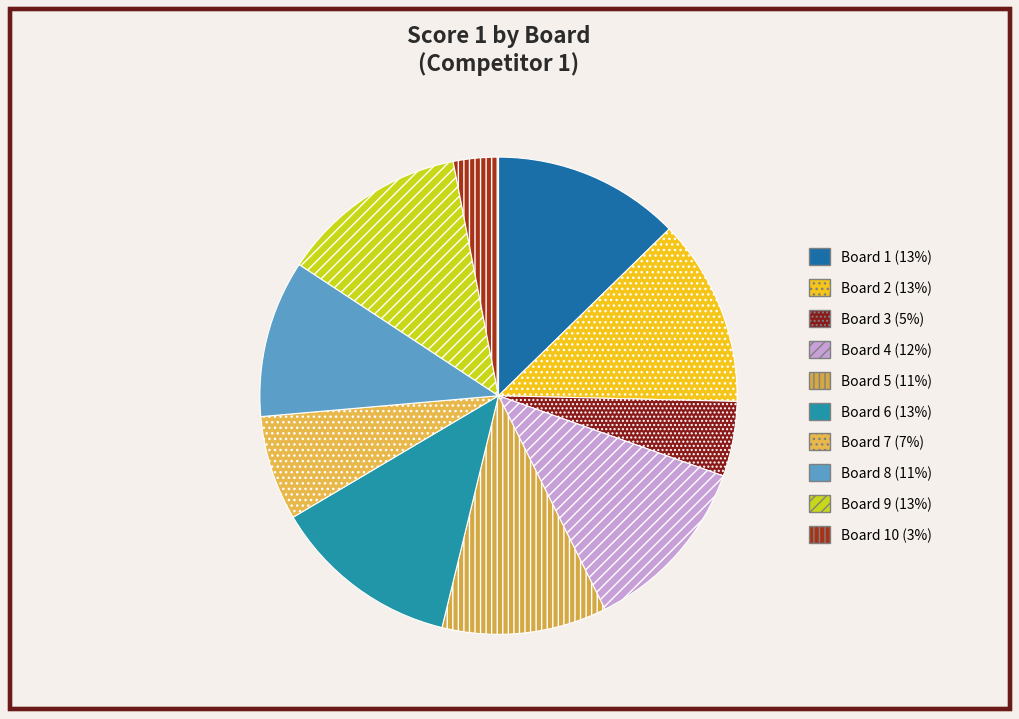

Rank the categories by value from lowest to highest.

10, 3, 7, 8, 5, 4, 1, 2, 6, 9